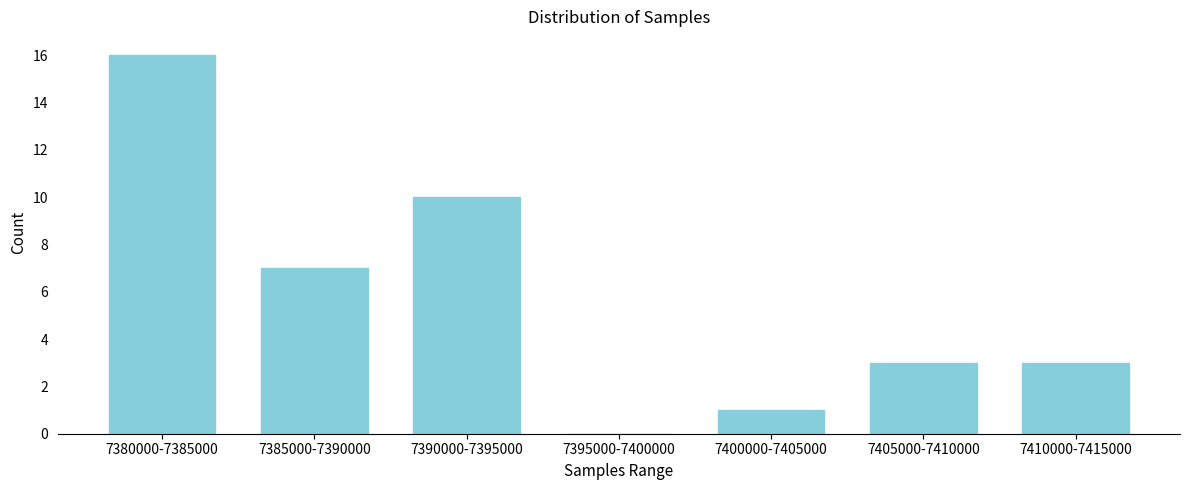

Reading right to left, transcribe all the data shown in this chart.

7410000-7415000=3	7405000-7410000=3	7400000-7405000=1	7395000-7400000=0	7390000-7395000=10	7385000-7390000=7	7380000-7385000=16